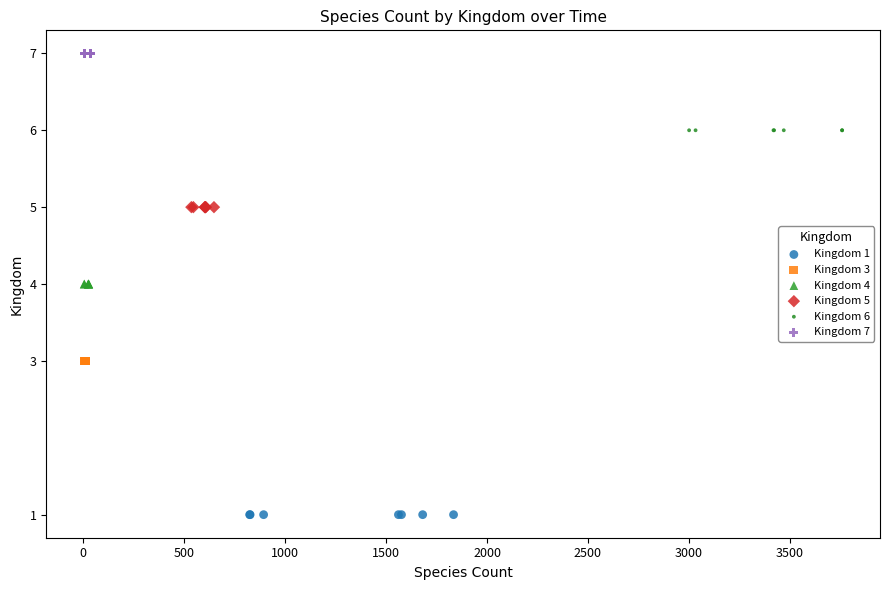

Which series reaches the maximum Y coordinate?

Kingdom 7